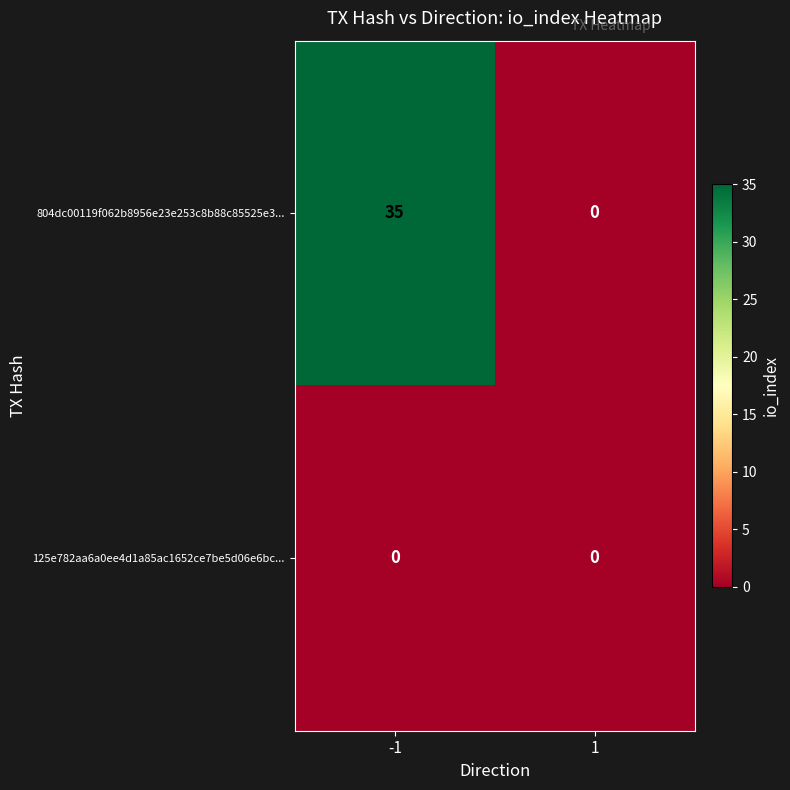

Rank the series at -1 from lowest to highest value.

125e782aa6a0ee4d1a85ac1652ce7be5d06e6bc..., 804dc00119f062b8956e23e253c8b88c85525e3...